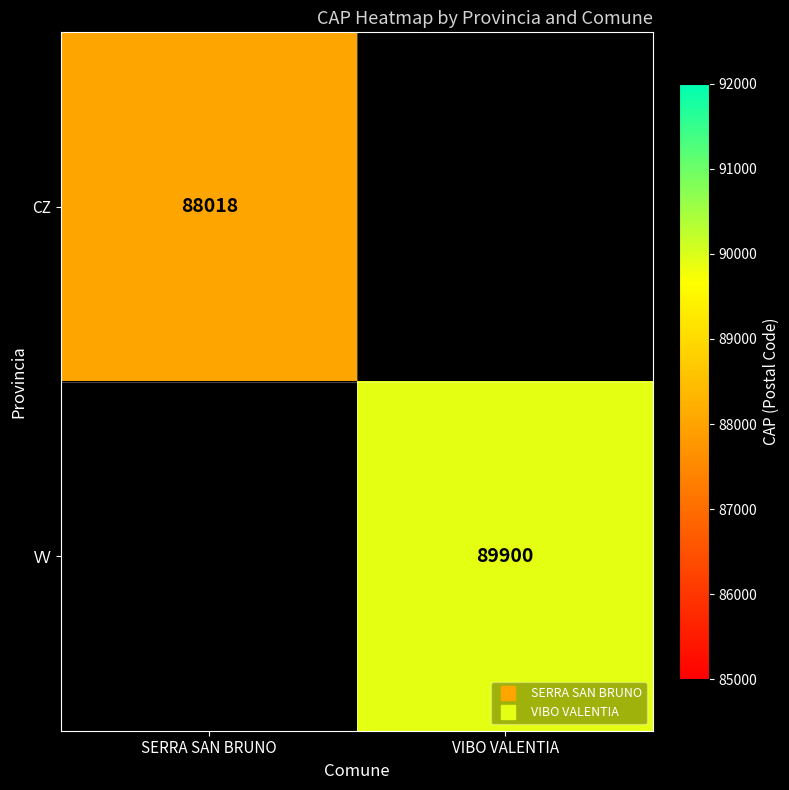

List the series in order of their overall mean, lowest first.

CZ, VV